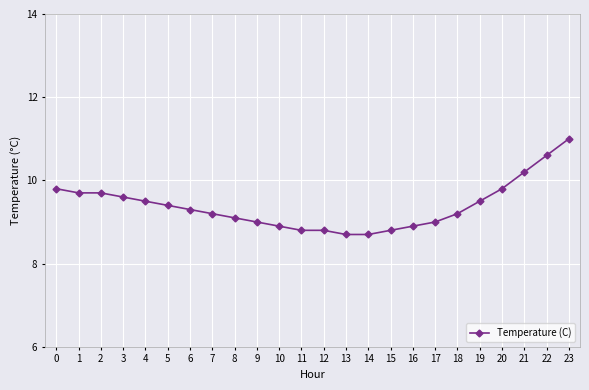

How many lines are shown in the chart?

1